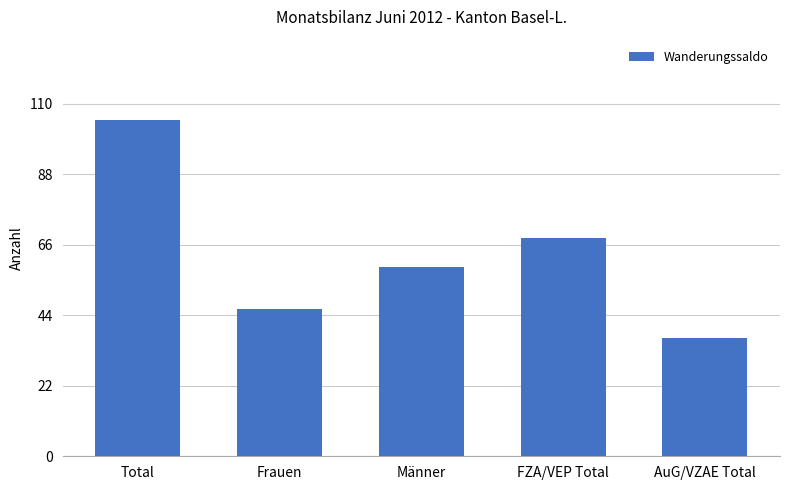

Count the values in the range 46 to 68.

3